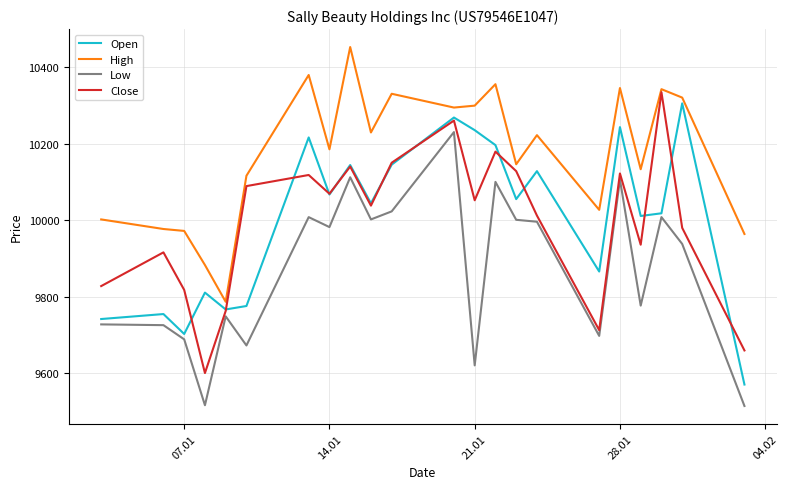

What is the highest value of the Close series?

10334